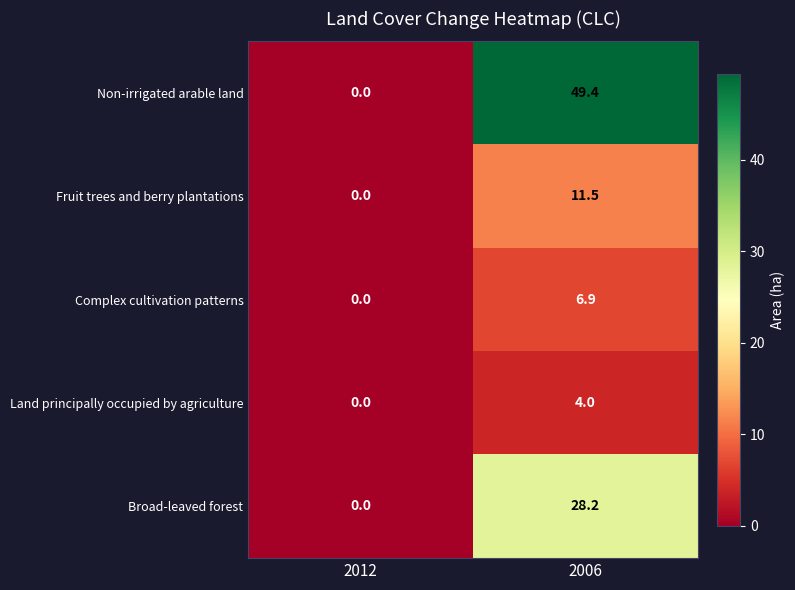

What is the sum of the Non-irrigated arable land values at 2012 and 2006?

49.4